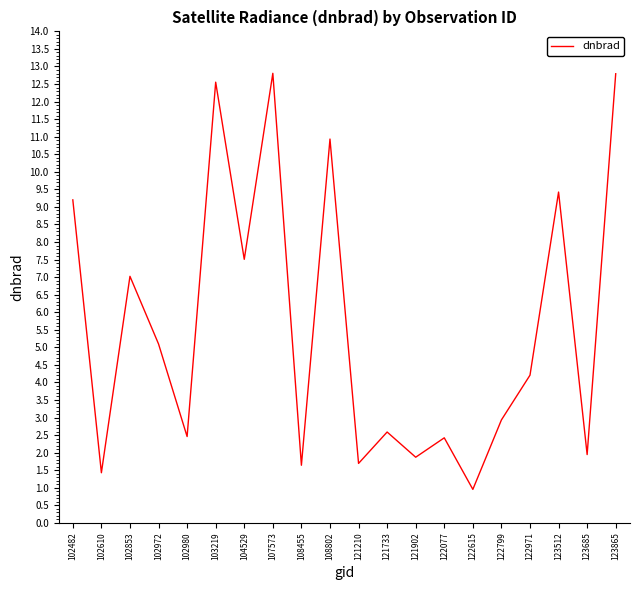

The value at 121210 is 0.5. True or false?

False